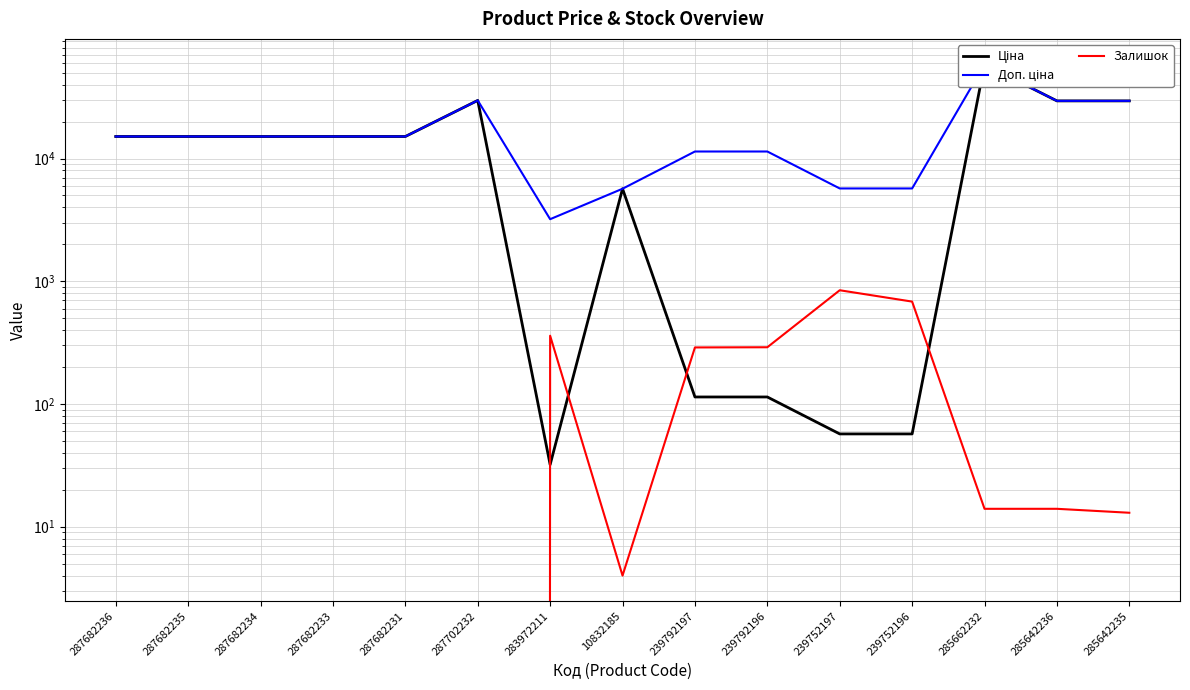

What position from the right is 287682233?

12